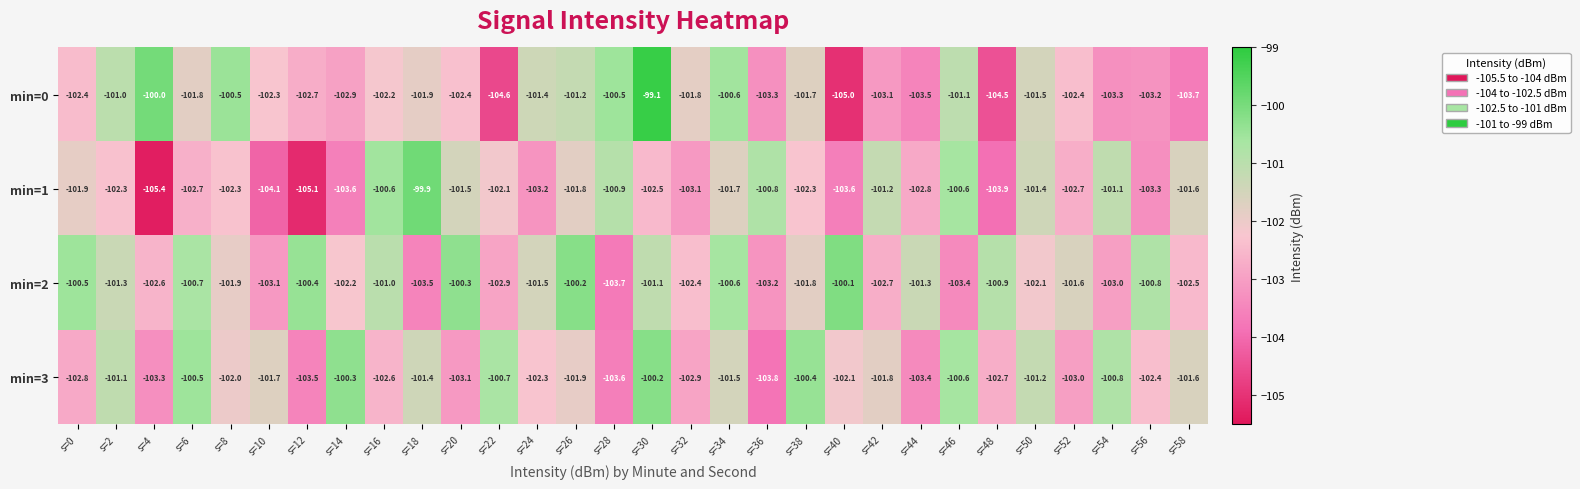

Which series has the largest total across all categories?

min=2